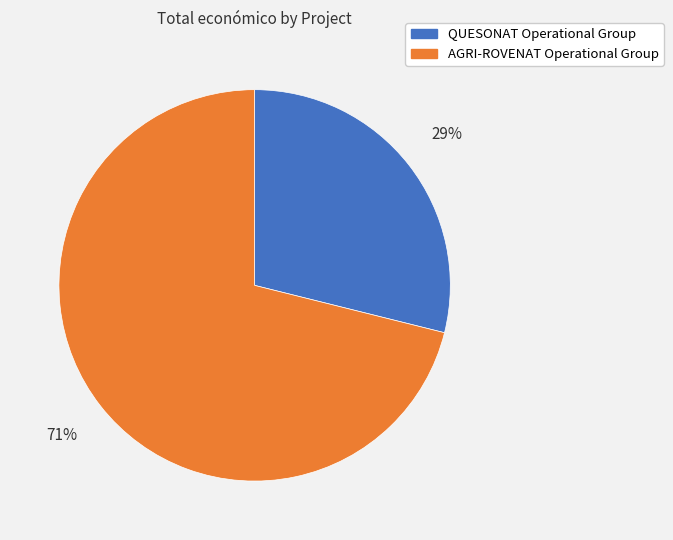

The AGRI-ROVENAT Operational Group slice represents 71% of the pie. True or false?

True